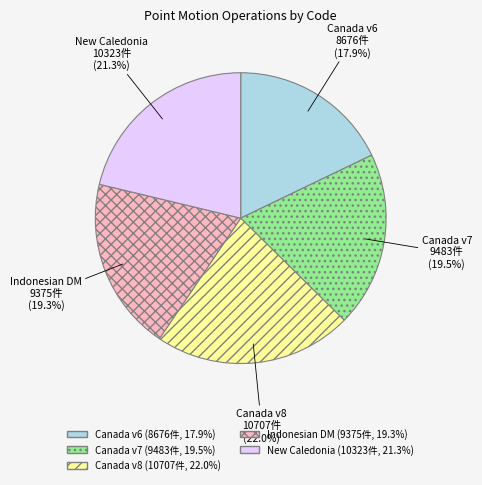

Is there a majority slice in this chart?

No